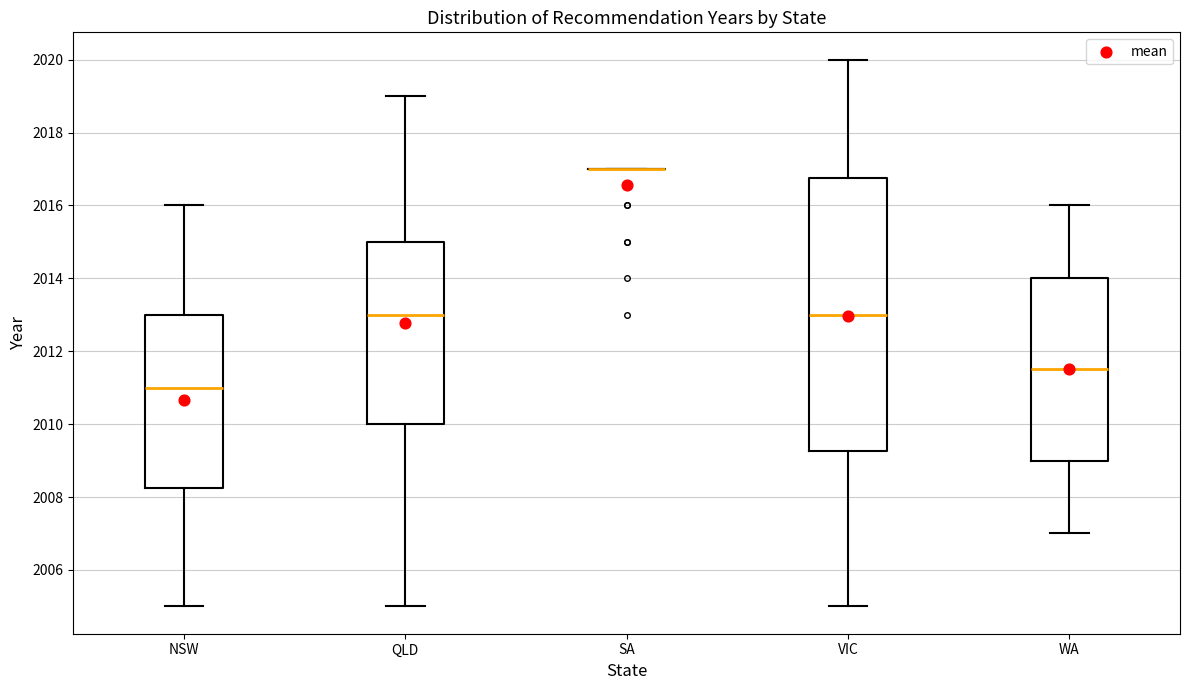

Reading left to right, transcribe this box plot: for each box, give where its median line is, the range the box spans, and where its two whiskers end, as read against the y-axis. The values are not printed on the chart, so give them approximately, as read against the axis.

NSW: median 2011.0, box 2008.2 to 2013.0, whiskers 2005.0 to 2016.0
QLD: median 2013.0, box 2010.0 to 2015.0, whiskers 2005.0 to 2019.0
SA: box collapsed to a line at 2017.0, whiskers 2017.0 to 2017.0
VIC: median 2013.0, box 2009.2 to 2016.8, whiskers 2005.0 to 2020.0
WA: median 2011.6, box 2009.0 to 2014.0, whiskers 2007.0 to 2016.0